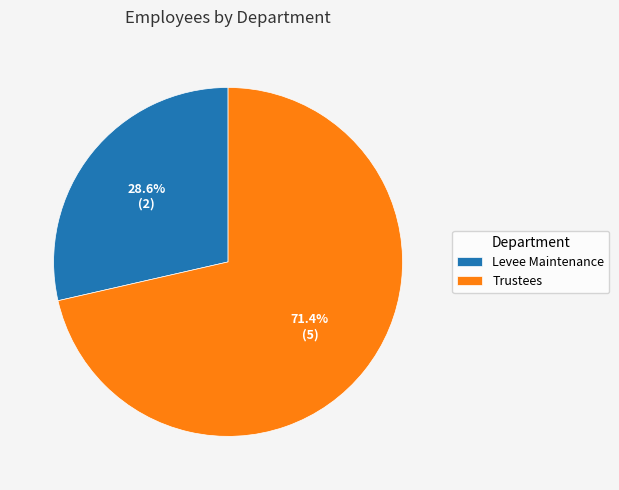

What is the largest slice in the pie chart?

Trustees